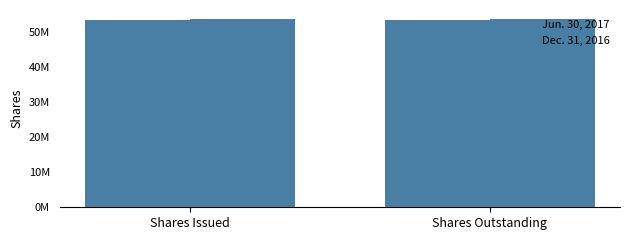

Rank the categories by Jun. 30, 2017 value from highest to lowest.

Shares Issued, Shares Outstanding